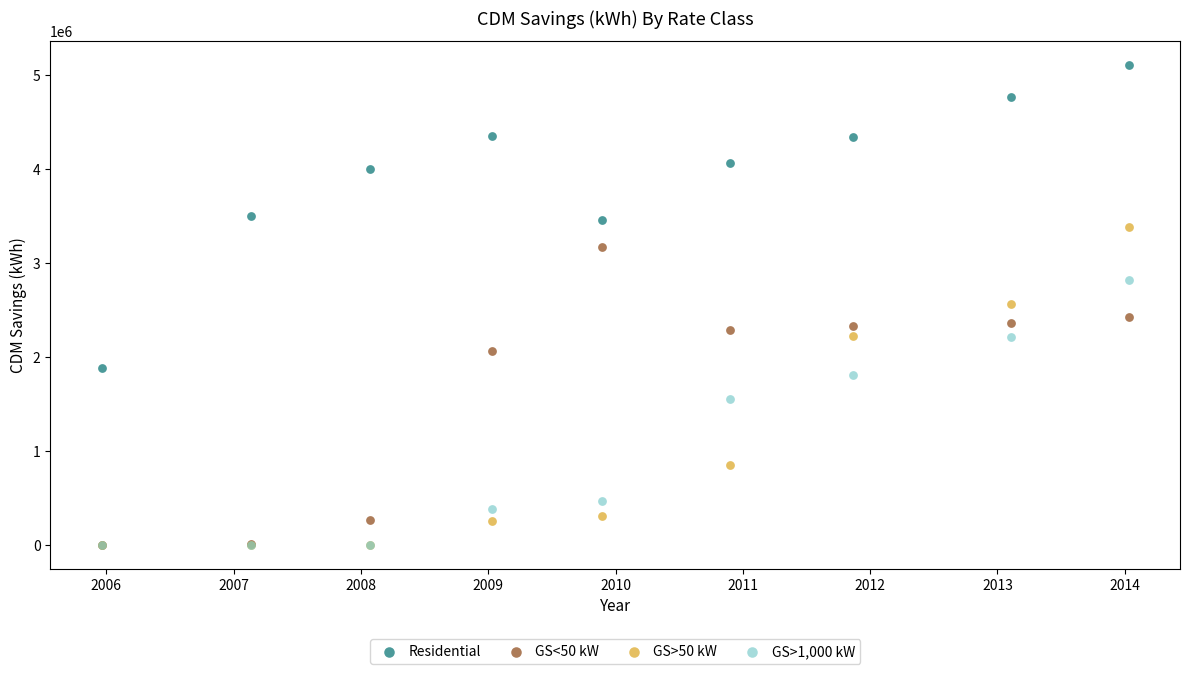

Which series reaches the maximum Y coordinate?

Residential